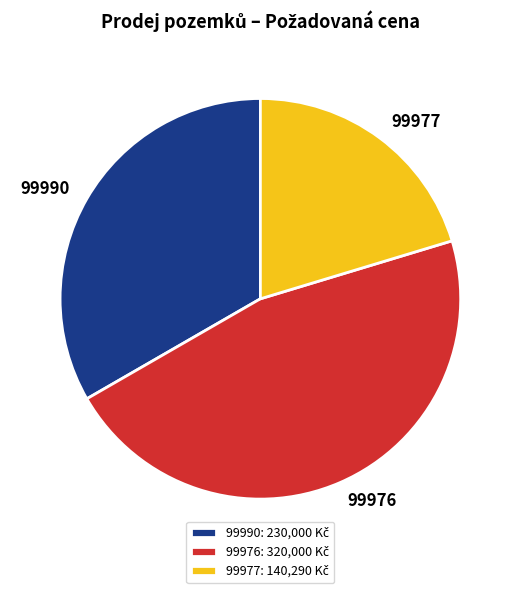

Count the number of slices in the pie.

3